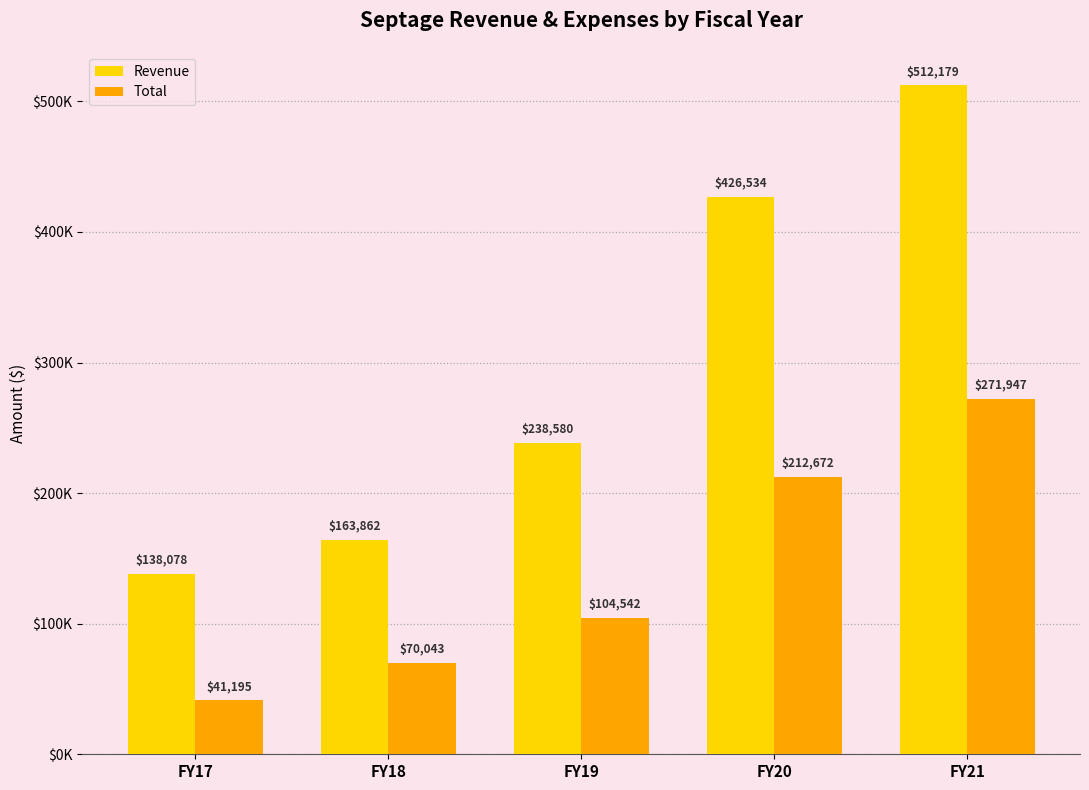

At which label does Revenue first exceed 238580?

FY19